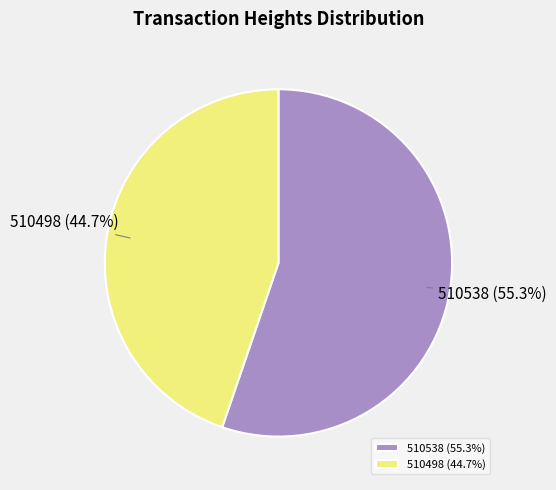

Is there any slice that represents more than half of the pie?

Yes